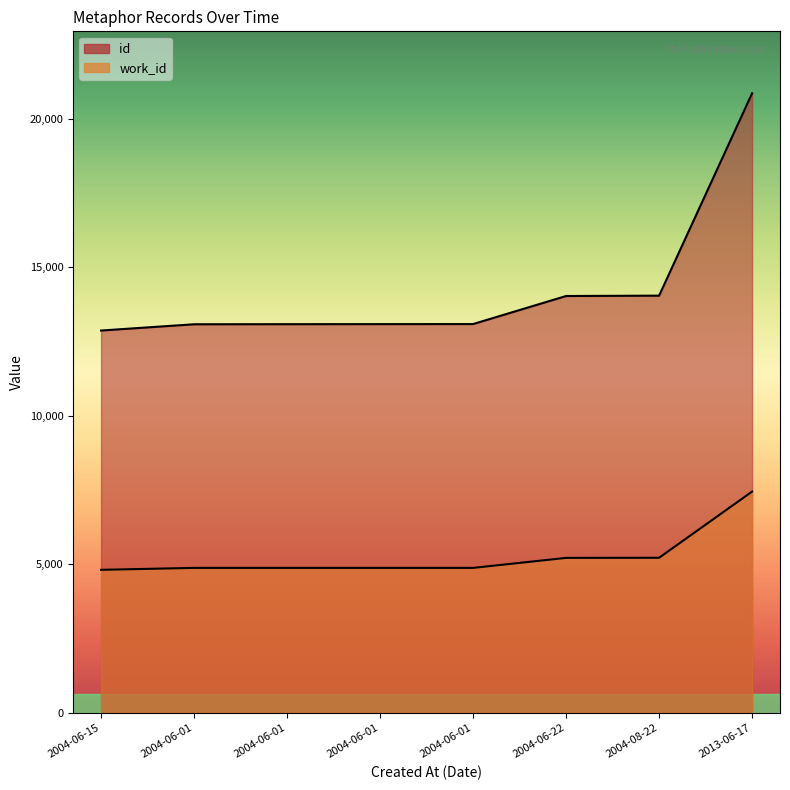

Reading left to right, extract all data points from this chart.

id: 12868	13079	13082	13084	13086	14030	14042	20854
work_id: 4813	4878	4878	4878	4878	5215	5219	7447